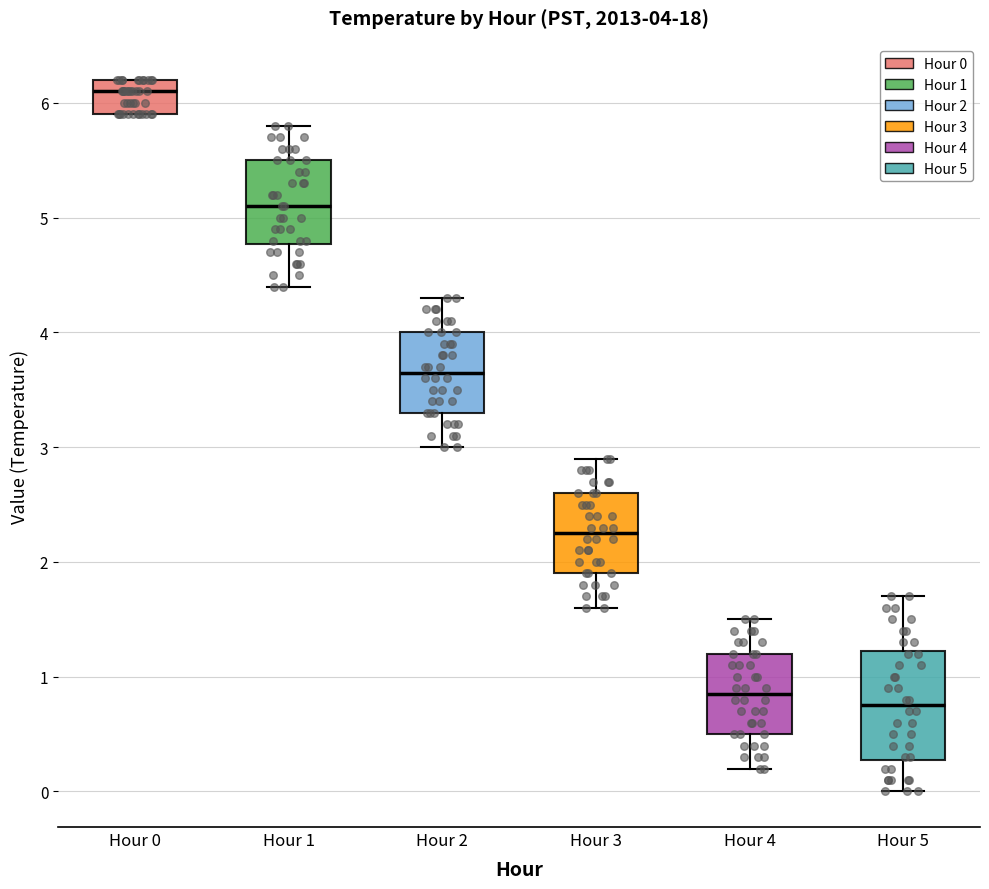

Which box has the lowest median line?

Hour 5